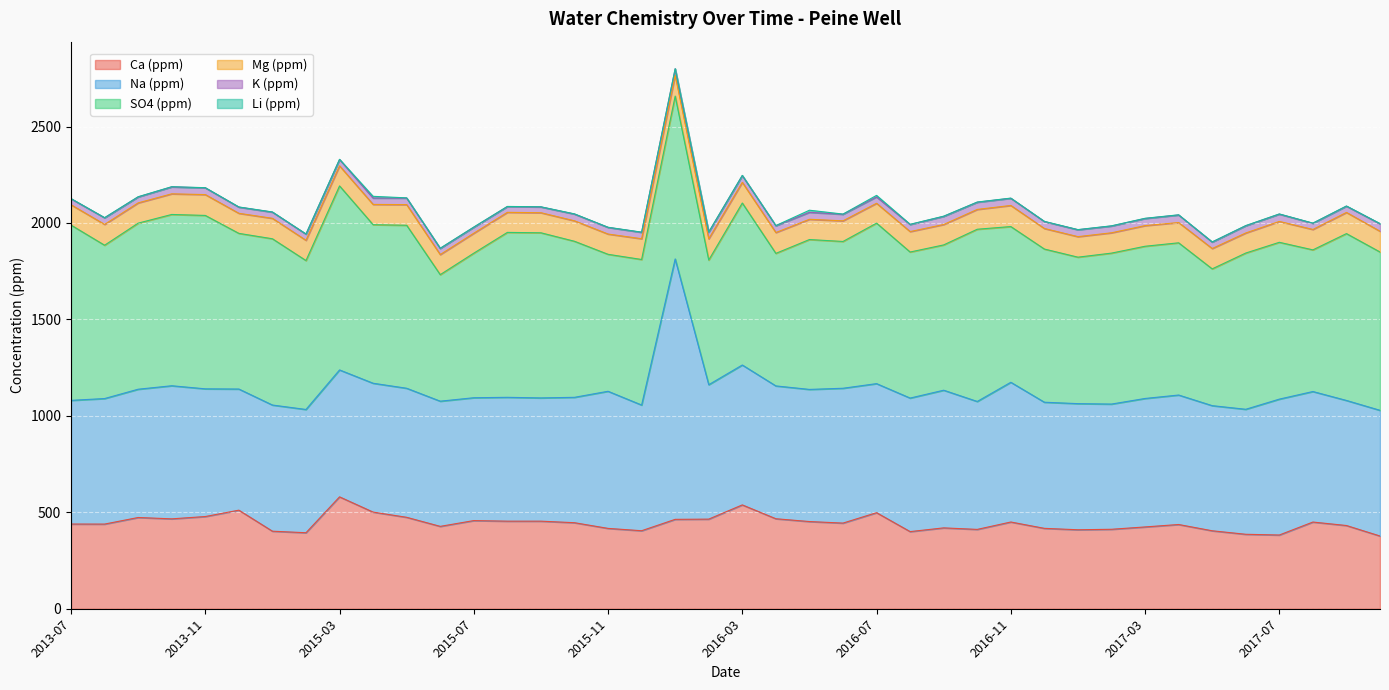

True or false: Li (ppm) has more than 1 interior local peaks.

True